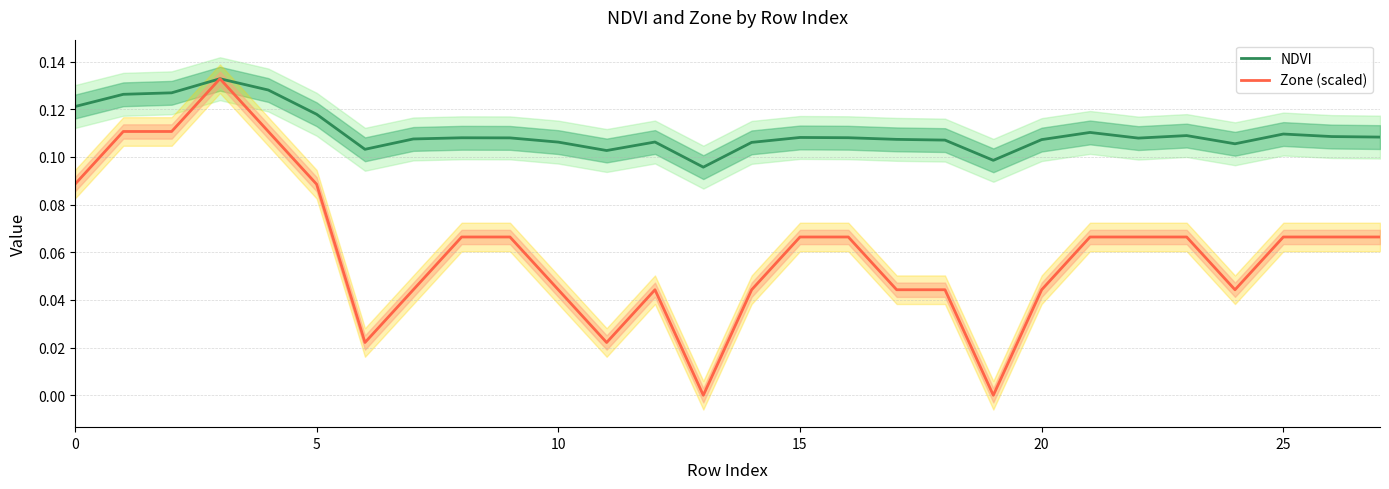

True or false: Zone (scaled) and NDVI intersect in this chart.

False